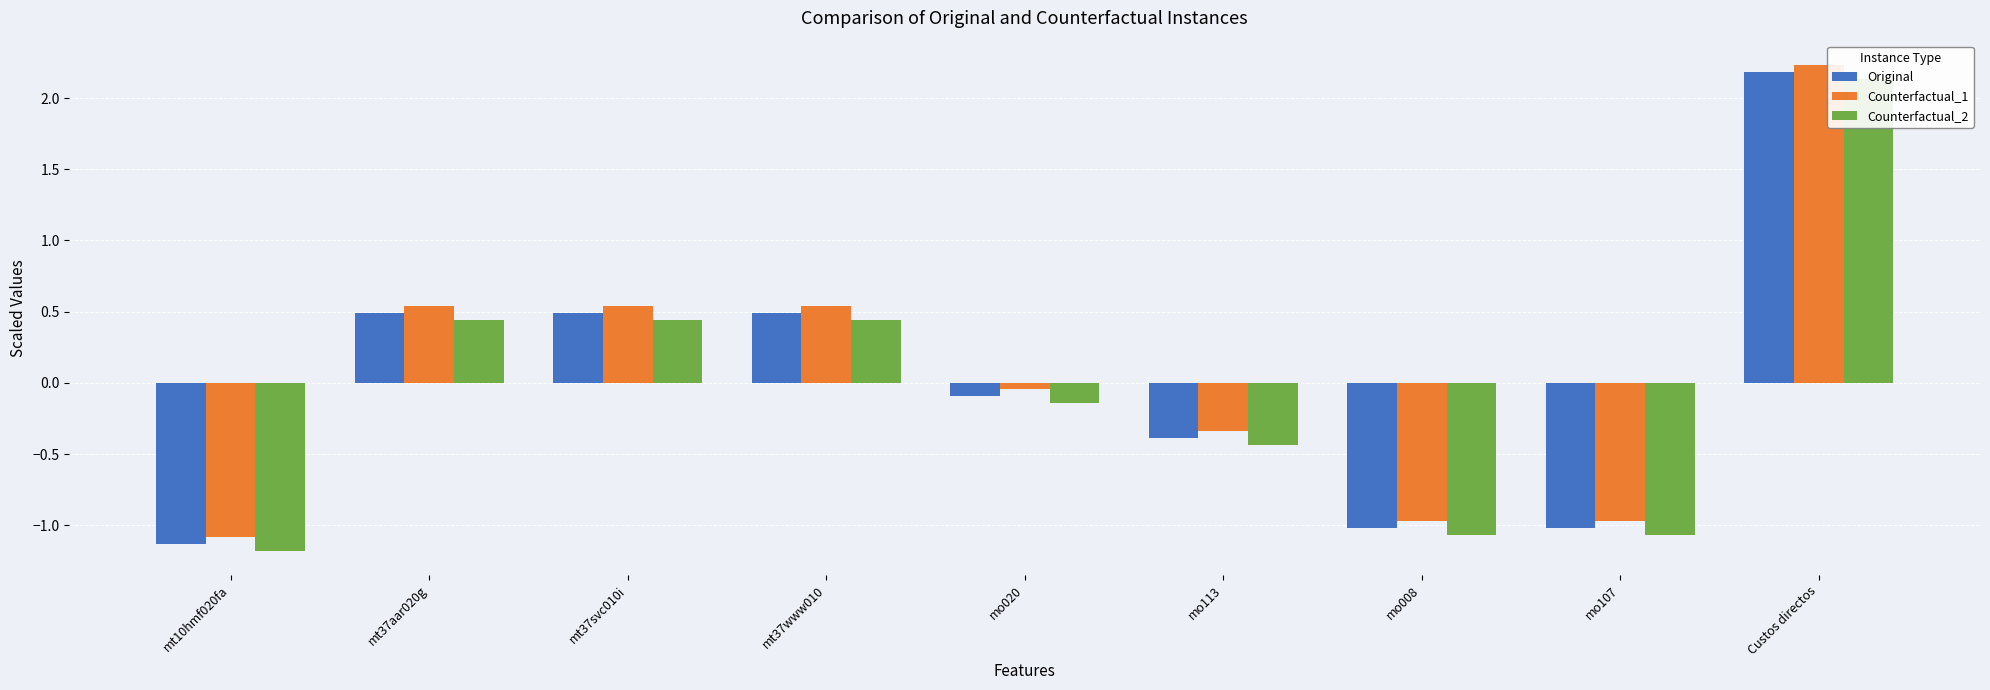

What is the difference between the Counterfactual_2 values at mo107 and mo020?

0.9